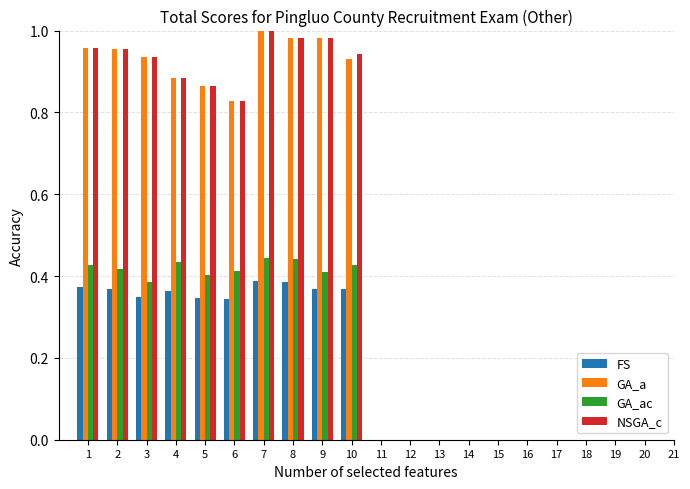

Which label corresponds to the largest value in the chart?

7